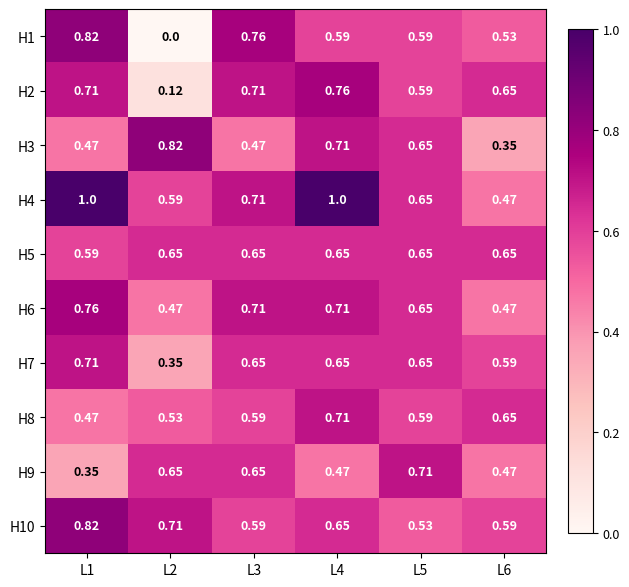

Which series has the largest range (max minus min)?

H1